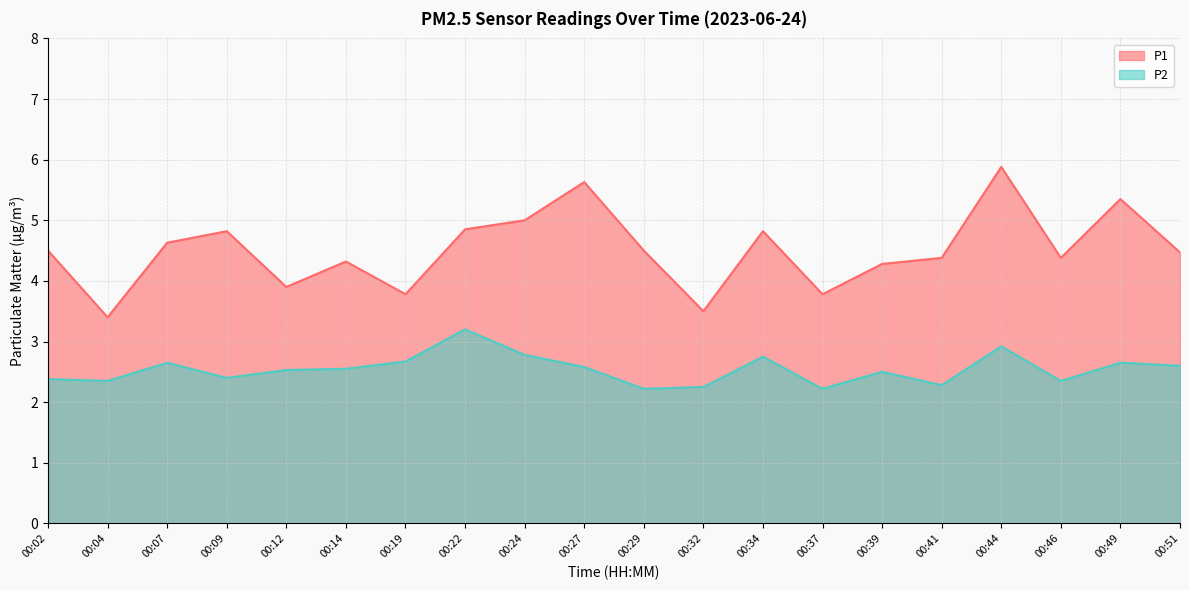

The P1 series shows 4.5 at 00:29. True or false?

True